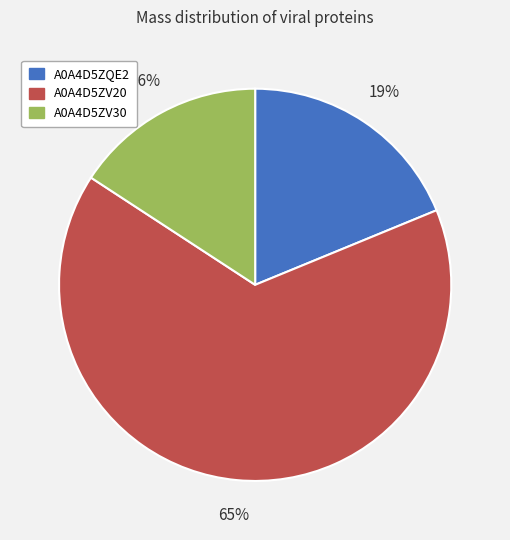

What is the largest slice in the pie chart?

A0A4D5ZV20